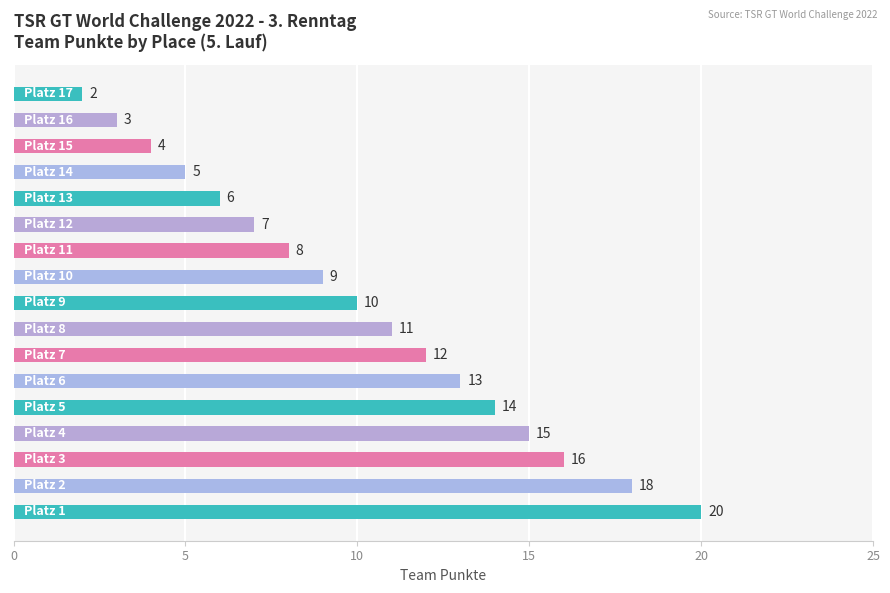

What is the difference between the maximum and minimum values?

18